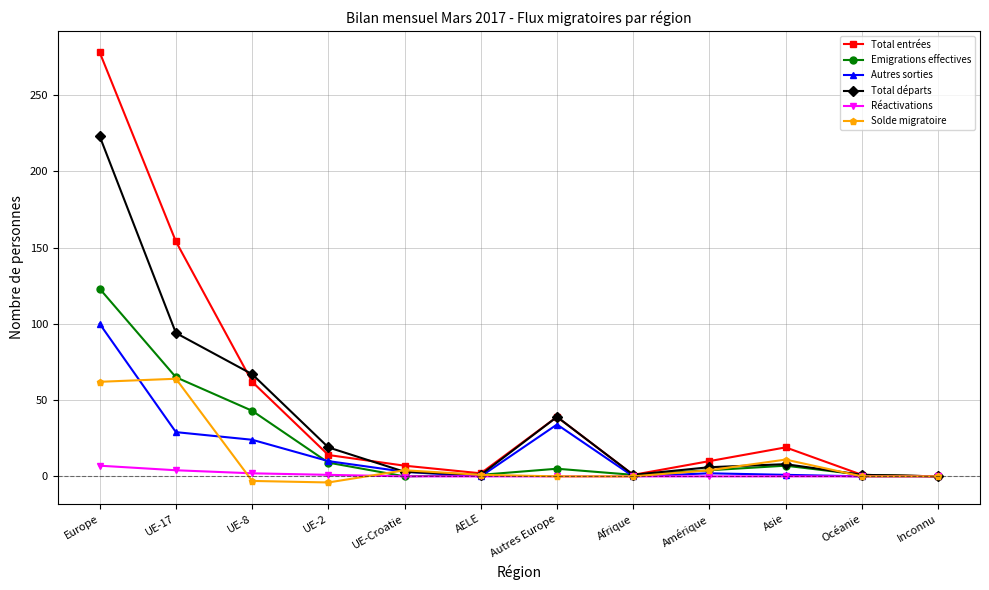

The Réactivations series shows 2 at UE-8. True or false?

True